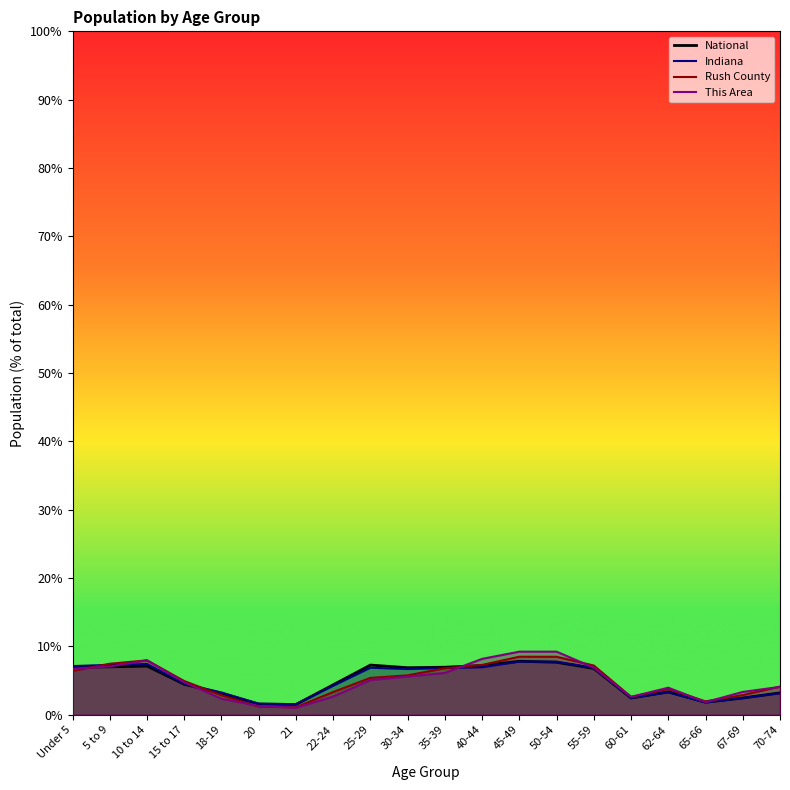

Is the value of Indiana at 18-19 greater than the value of Rush County at 55-59?

No